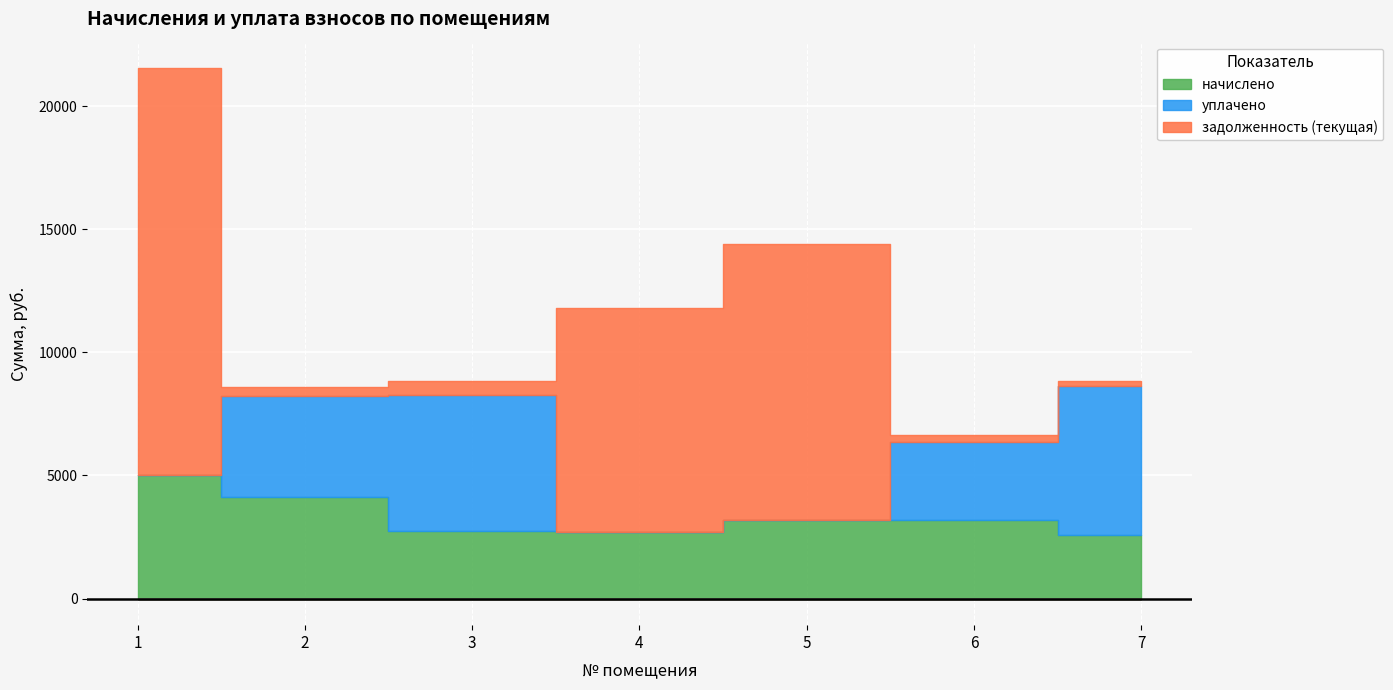

Read the начислено value at 6.

3188.2